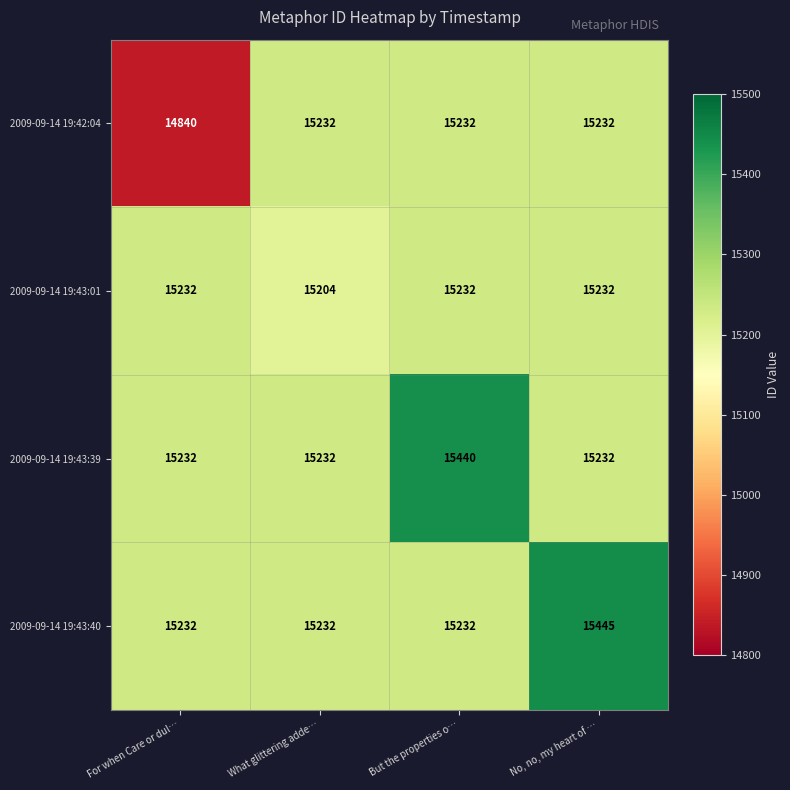

Which series has the largest total across all categories?

2009-09-14 19:43:40